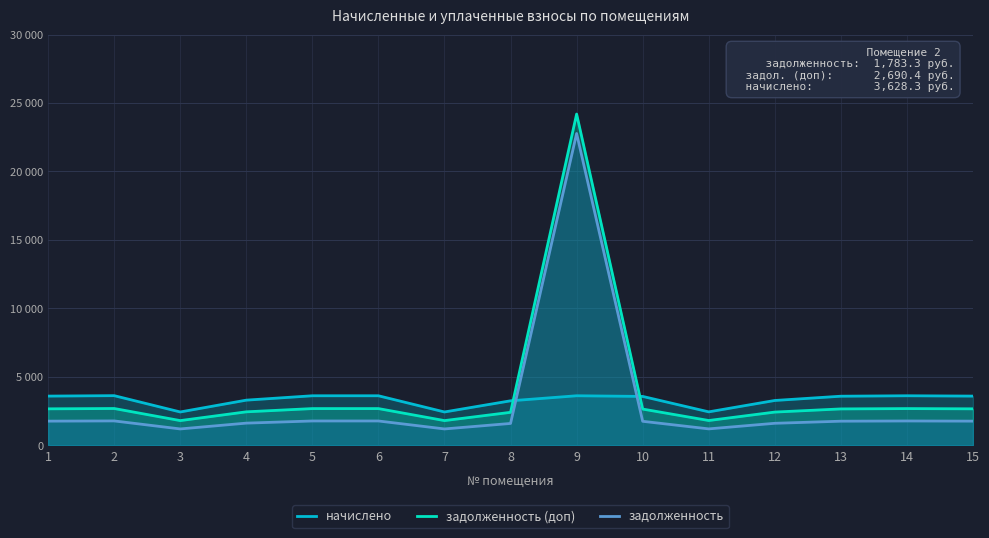

The начислено series shows 3252.7 at 8. True or false?

True